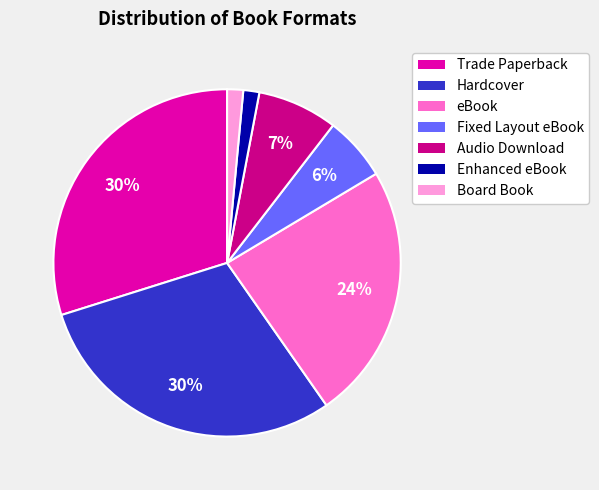

The eBook slice represents 24% of the pie. True or false?

True